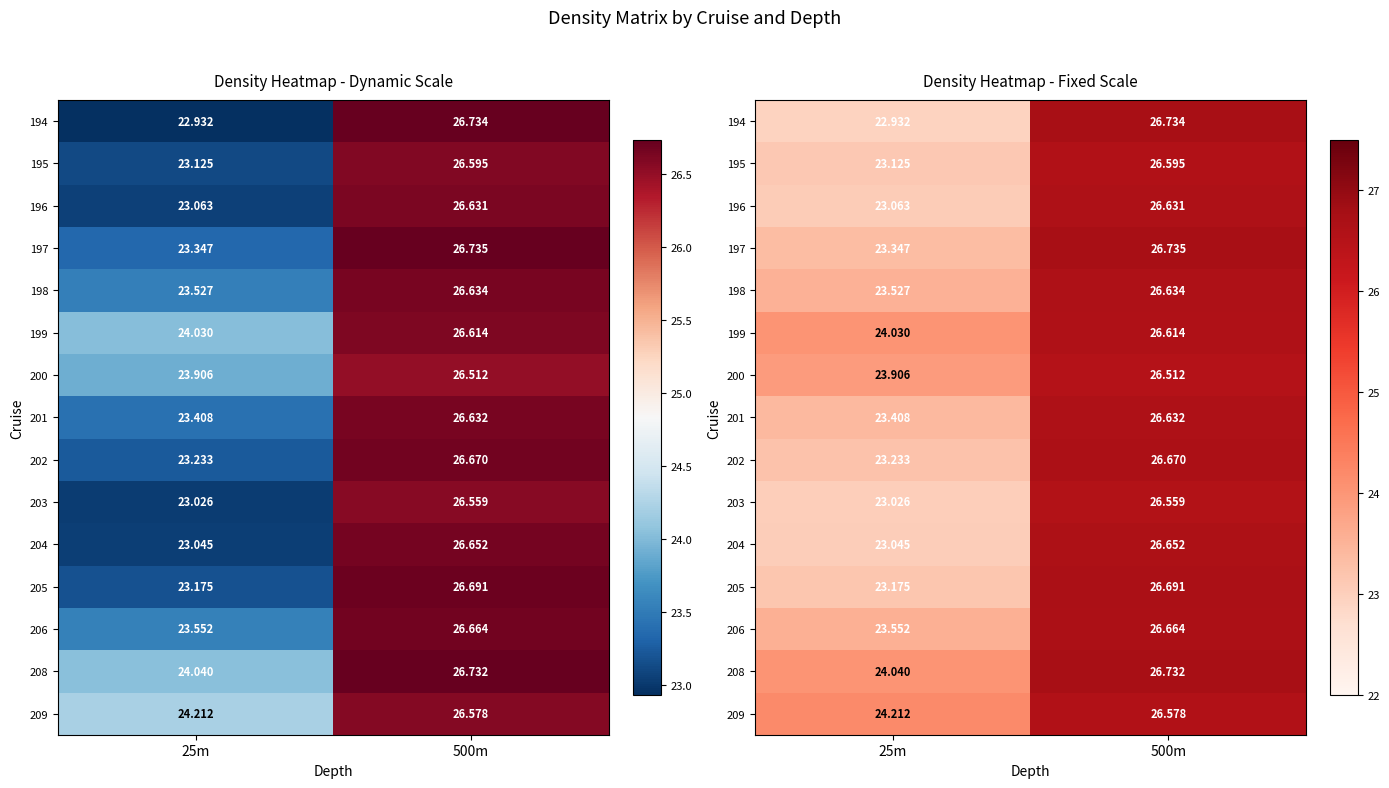

At which label does 199 reach its peak?

500m